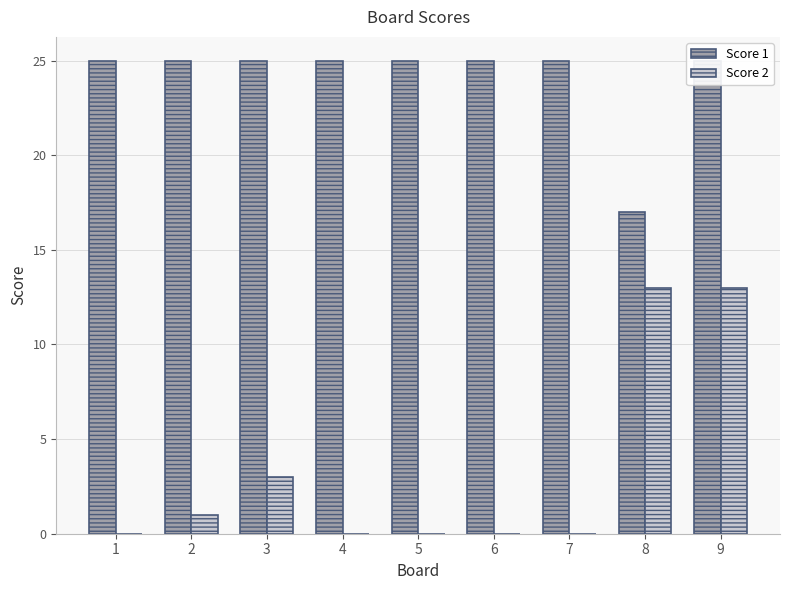

List the series in order of their overall mean, highest first.

Score 1, Score 2